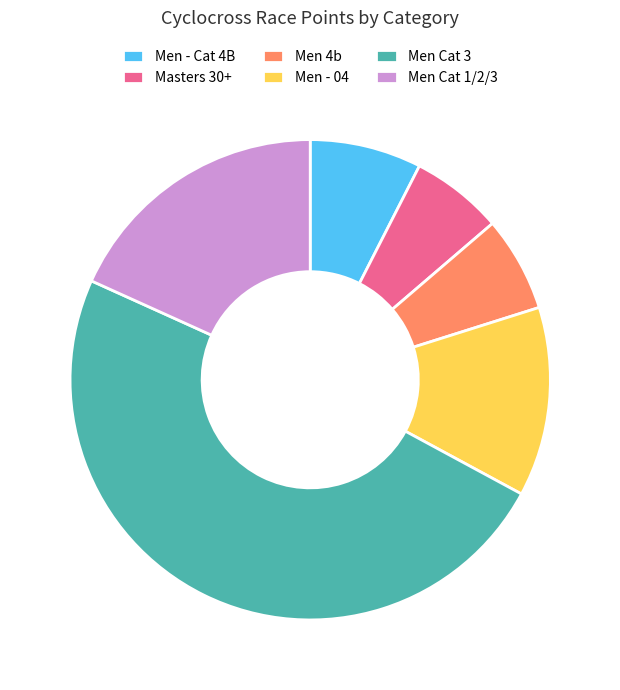

Is the sum of Men - 04 and Men - Cat 4B greater than half?

No